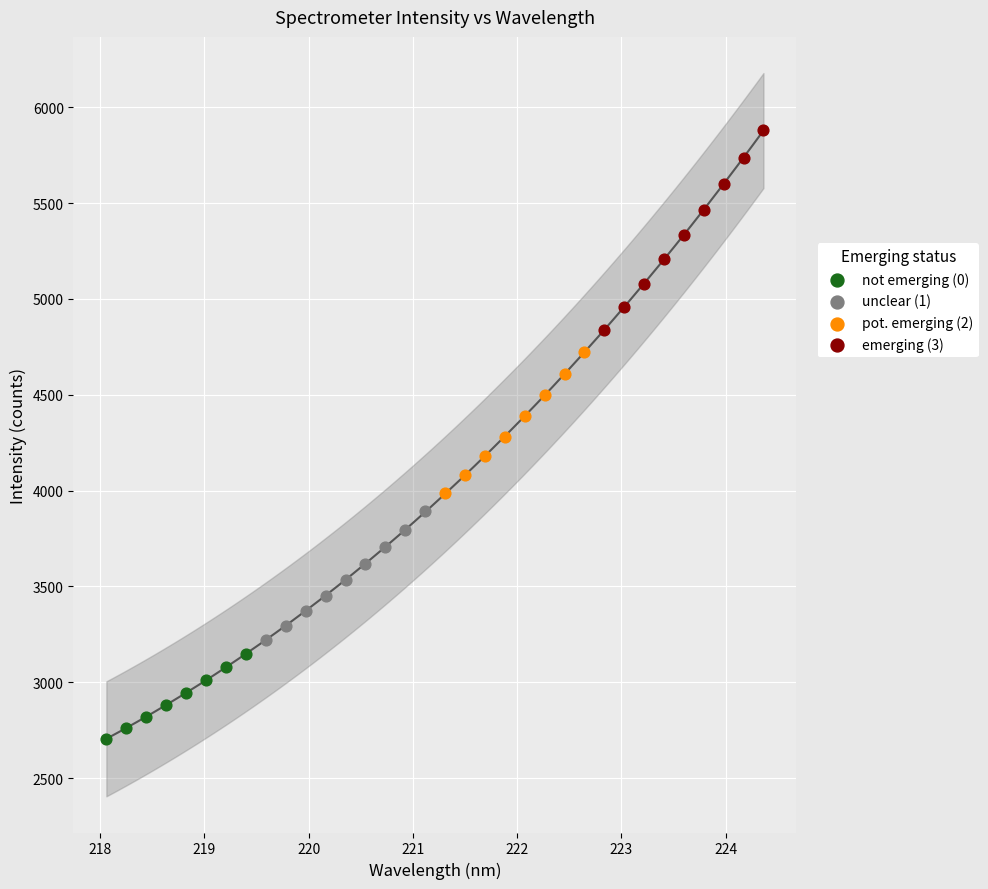

Which series reaches the minimum Y coordinate?

not emerging (0)